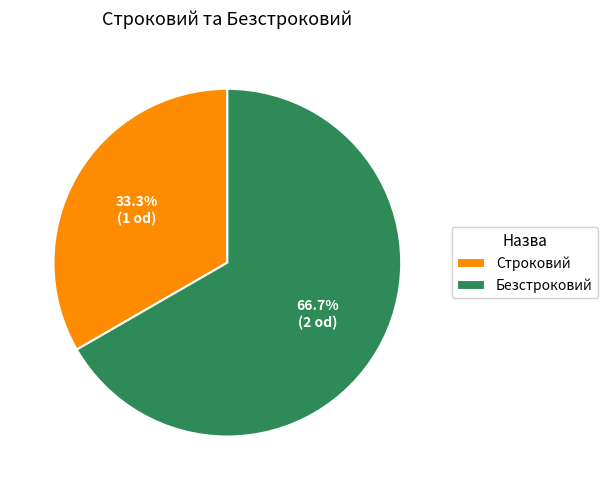

To the nearest percent, what is the combined percentage of Безстроковий and Строковий?

100%